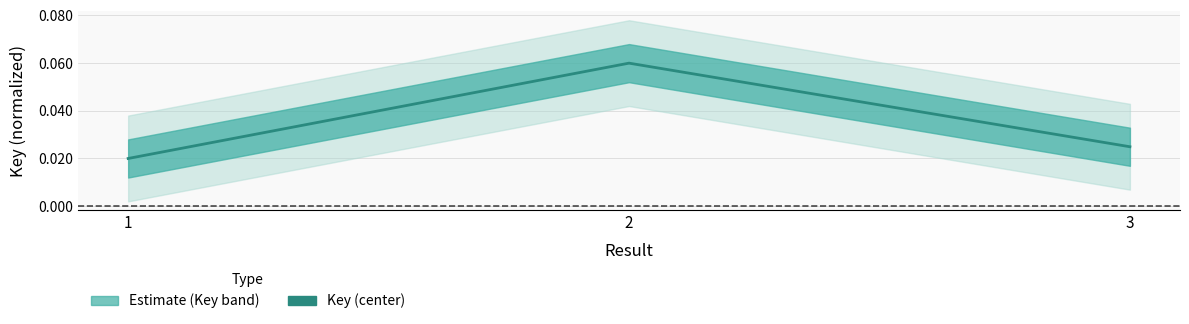

Which has a higher value, 2 or 1?

2